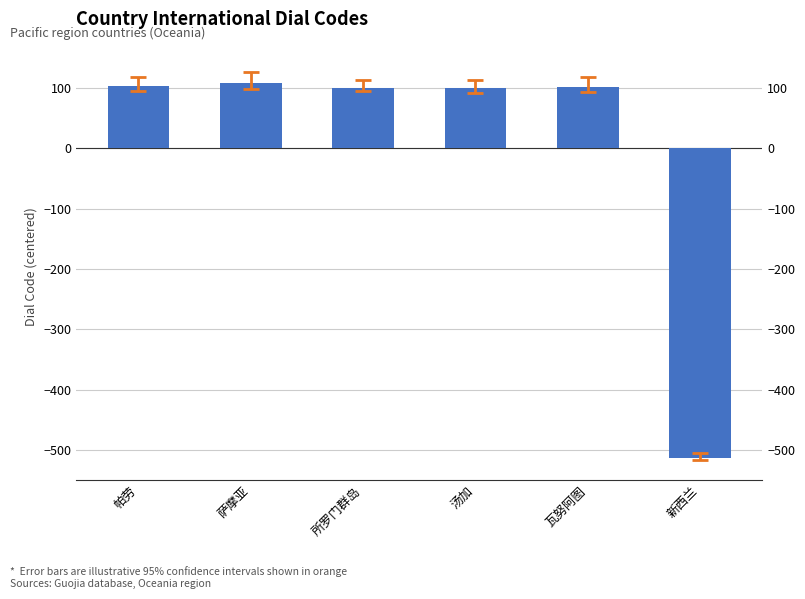

How many distinct data groups are displayed?

1